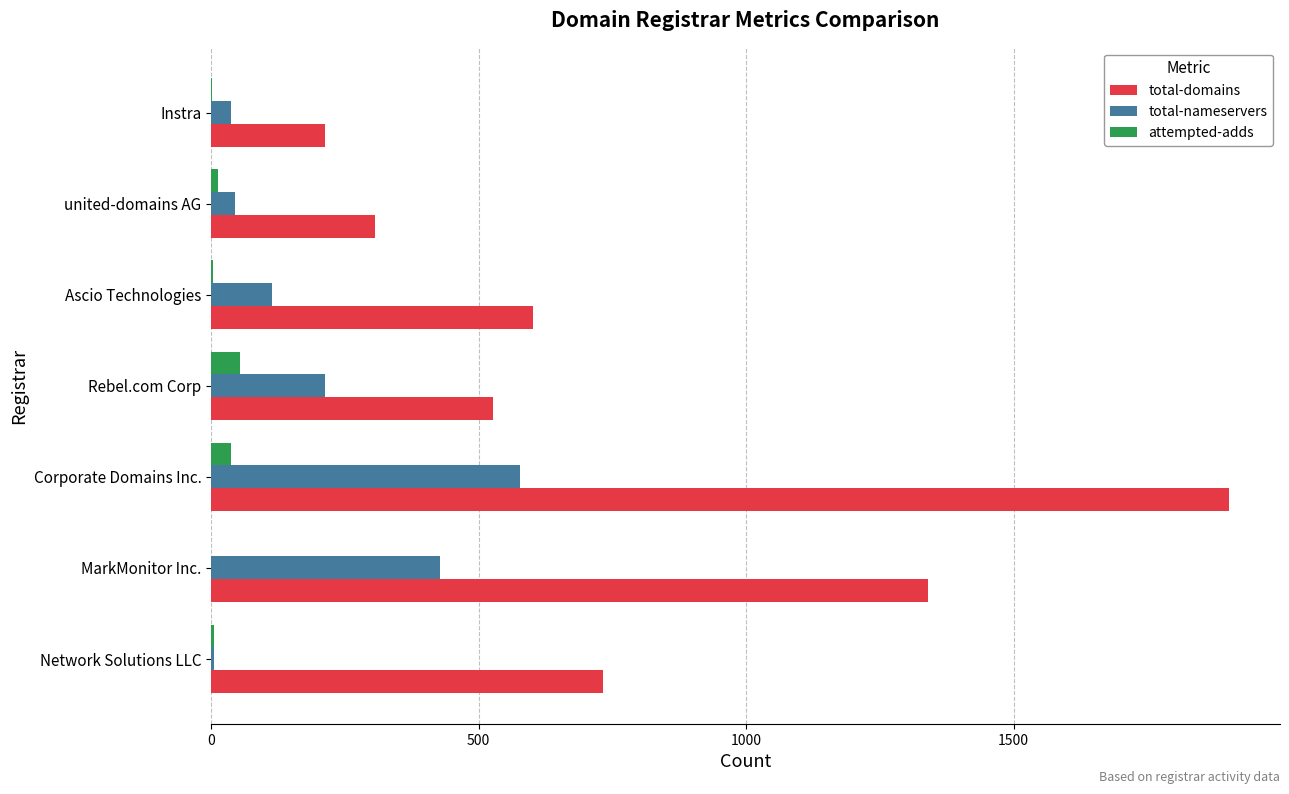

What is the total value across all series at Rebel.com Corp?

793